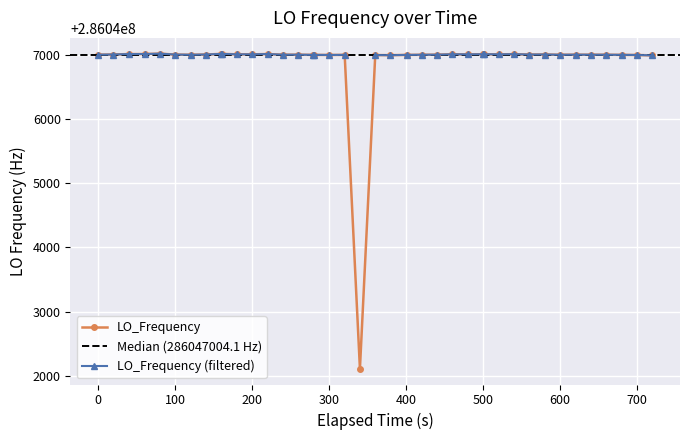

What is the value of the LO_Frequency point at the 40th from the left?

286046993.6